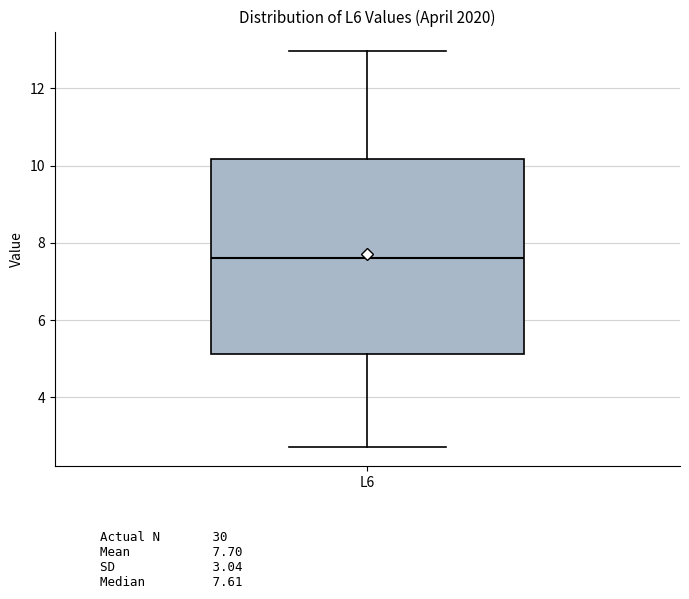

Transcribe this box plot: give where the median line is, the range the box spans, and where the two whiskers end, as read against the y-axis. The values are not printed on the chart, so give them approximately, as read against the axis.

median 7.6, box 5.2 to 10.2, whiskers 2.8 to 13.0